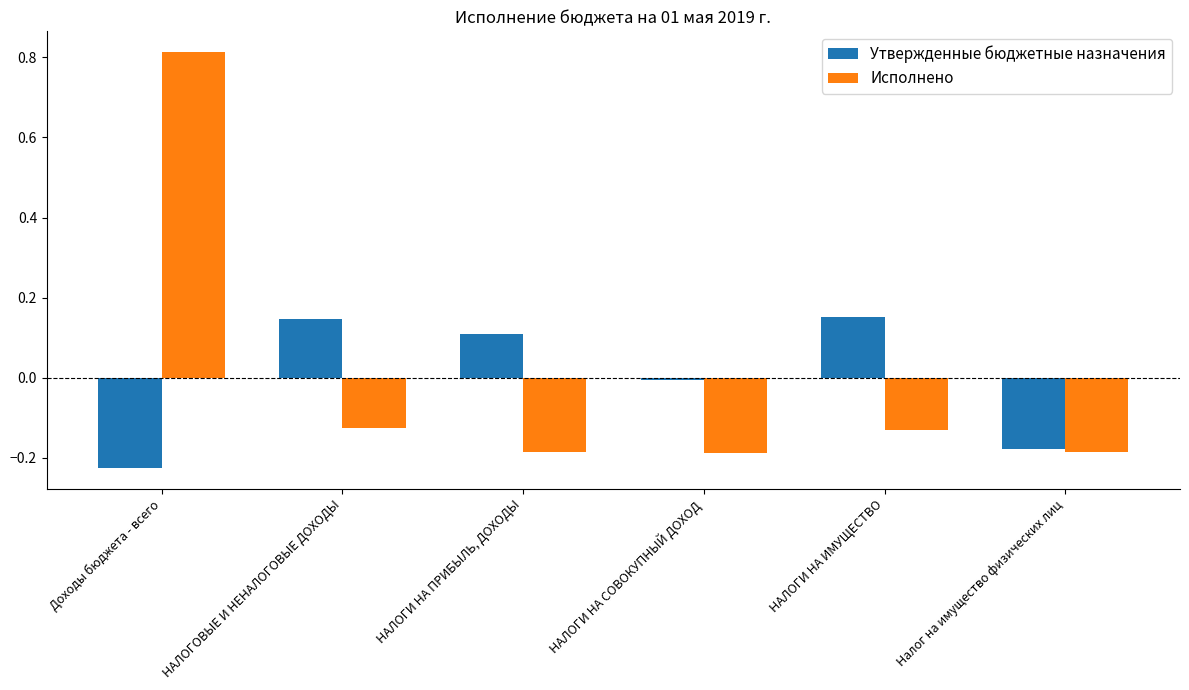

Which category has the highest value across all series?

Доходы бюджета - всего